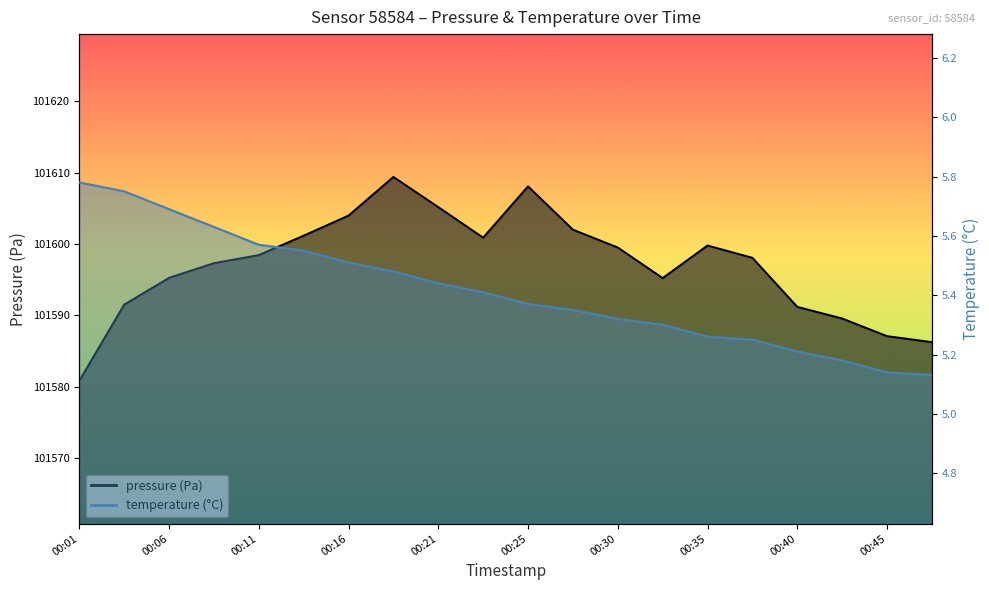

At which label does pressure reach its minimum?

00:01